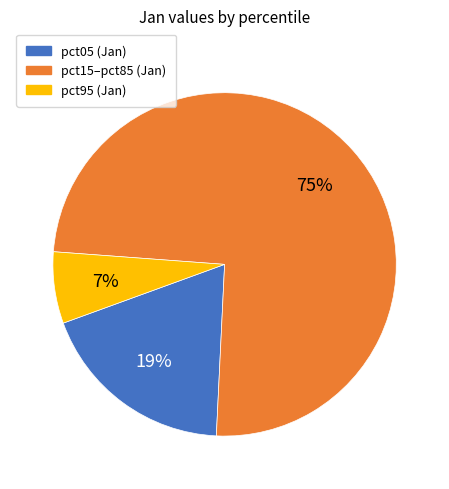

Count the number of slices in the pie.

3